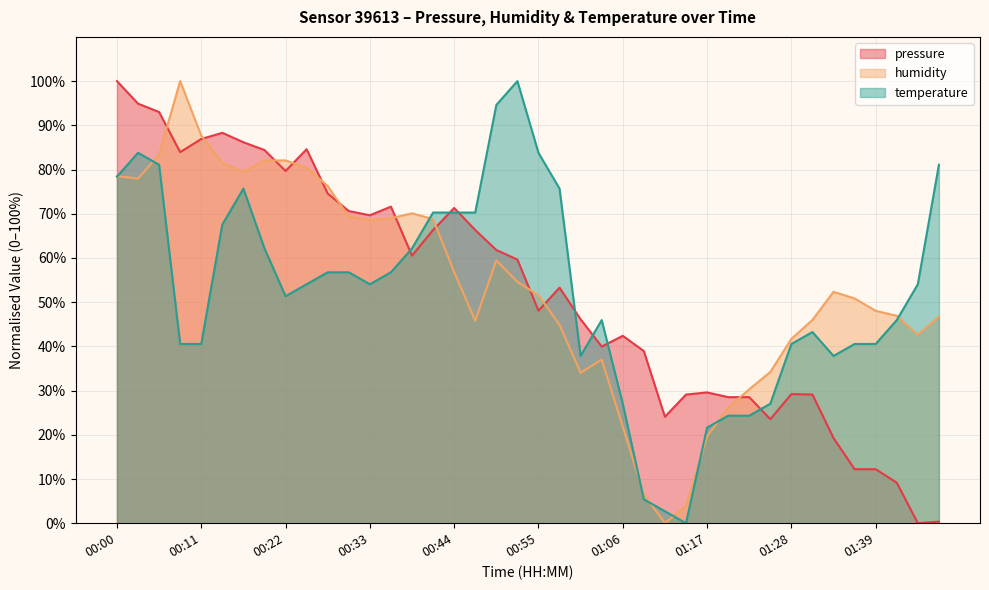

At 01:06, list the series in order from largest to smallest.

pressure, temperature, humidity